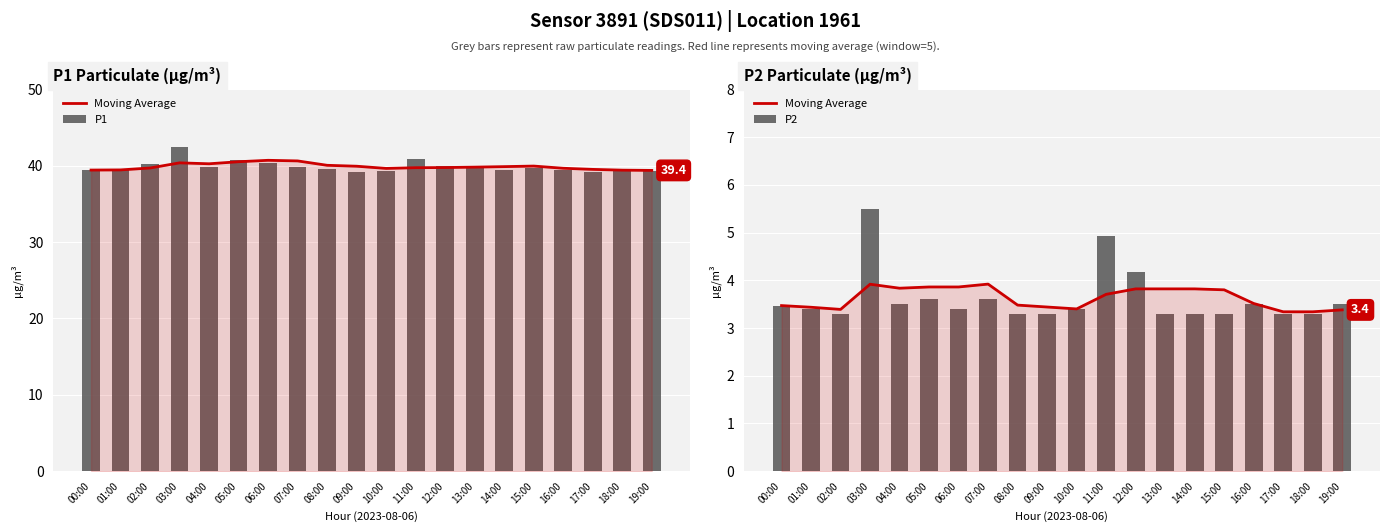

What are all the series names shown in the legend?

Moving Average, P1, P2